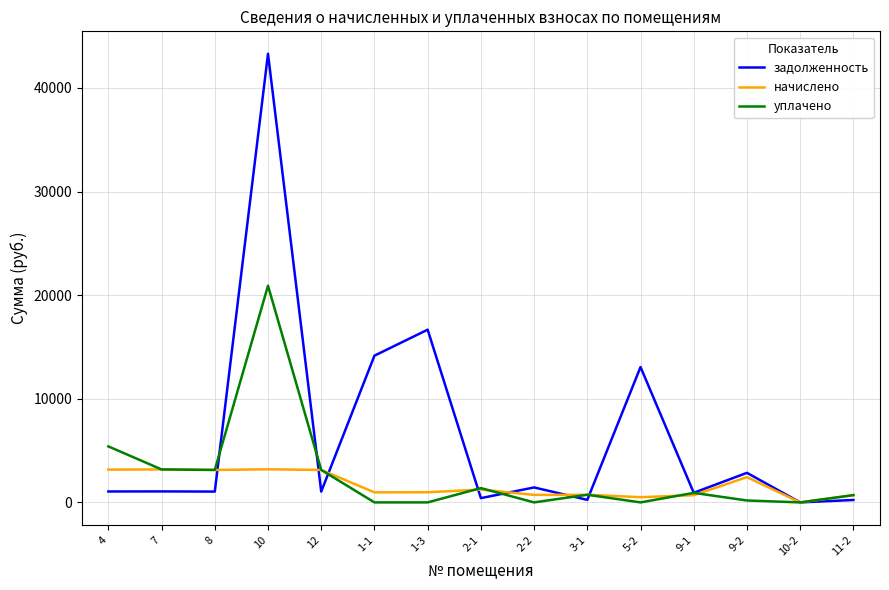

How many lines are shown in the chart?

3